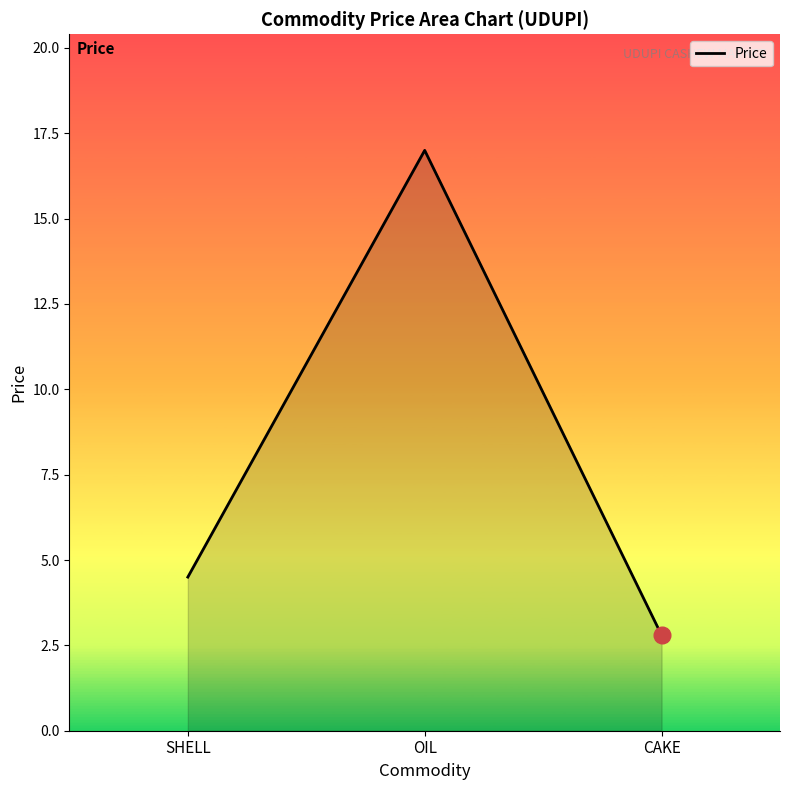

What is the ratio of the value at CAKE to the value at OIL?

0.2